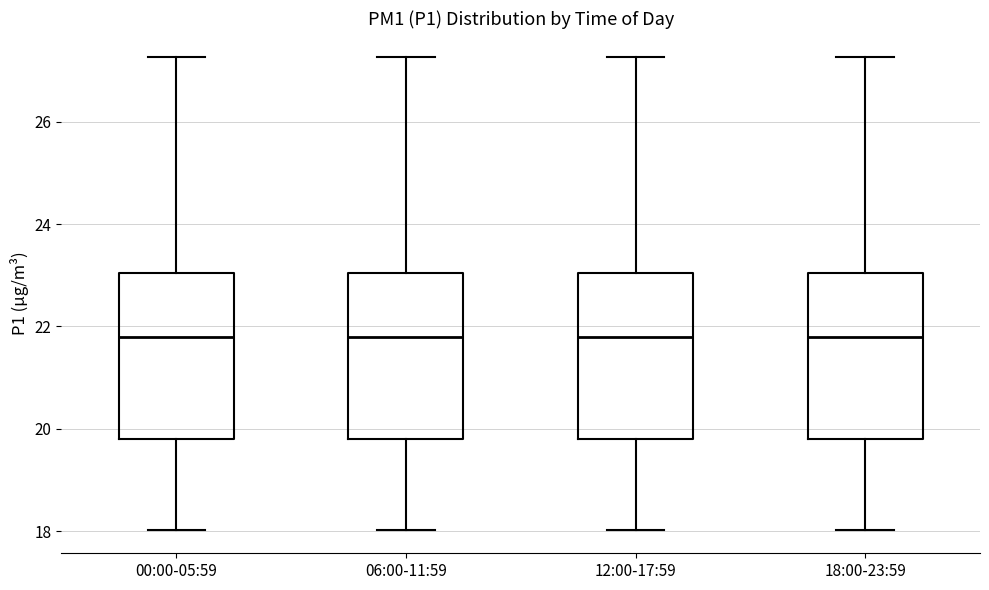

Reading left to right, read every box against the y-axis: the position of its median line, the range the box covers, and the ends of its whiskers. The values are not printed on the chart, so give them approximately, as read against the axis.

00:00-05:59: median 21.8, box 19.8 to 23.0, whiskers 18.0 to 27.2
06:00-11:59: median 21.8, box 19.8 to 23.0, whiskers 18.0 to 27.2
12:00-17:59: median 21.8, box 19.8 to 23.0, whiskers 18.0 to 27.2
18:00-23:59: median 21.8, box 19.8 to 23.0, whiskers 18.0 to 27.2